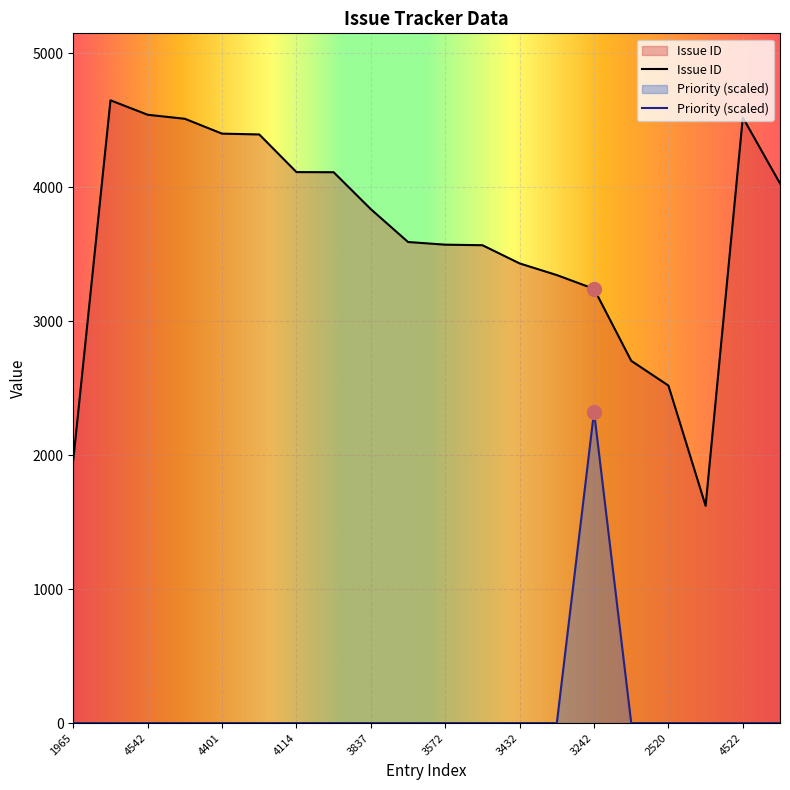

How many interior local valleys does the Issue ID series have?

1